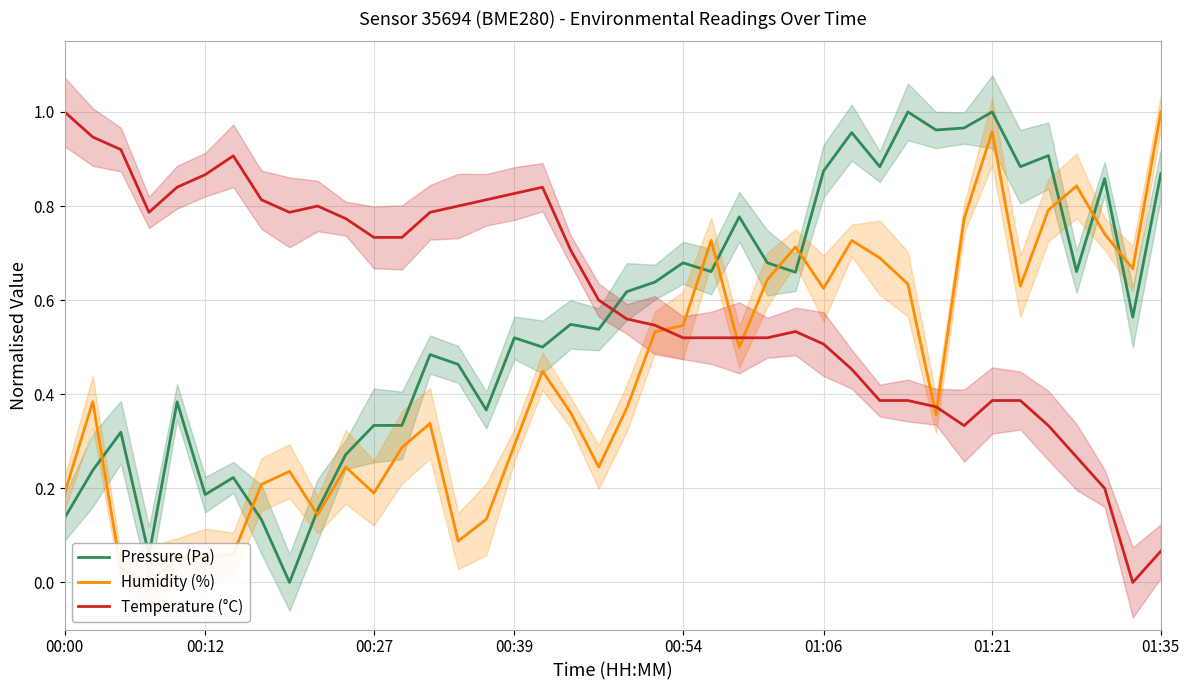

True or false: Temperature (°C) and Pressure (Pa) cross at least once.

True